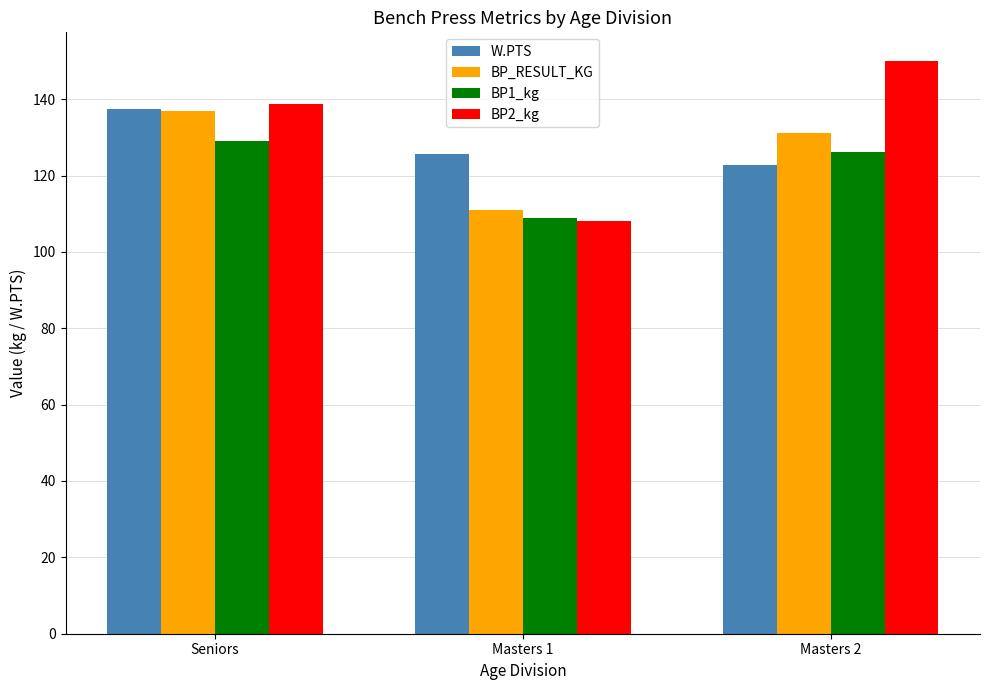

At which category is the sum across all series the highest?

Seniors